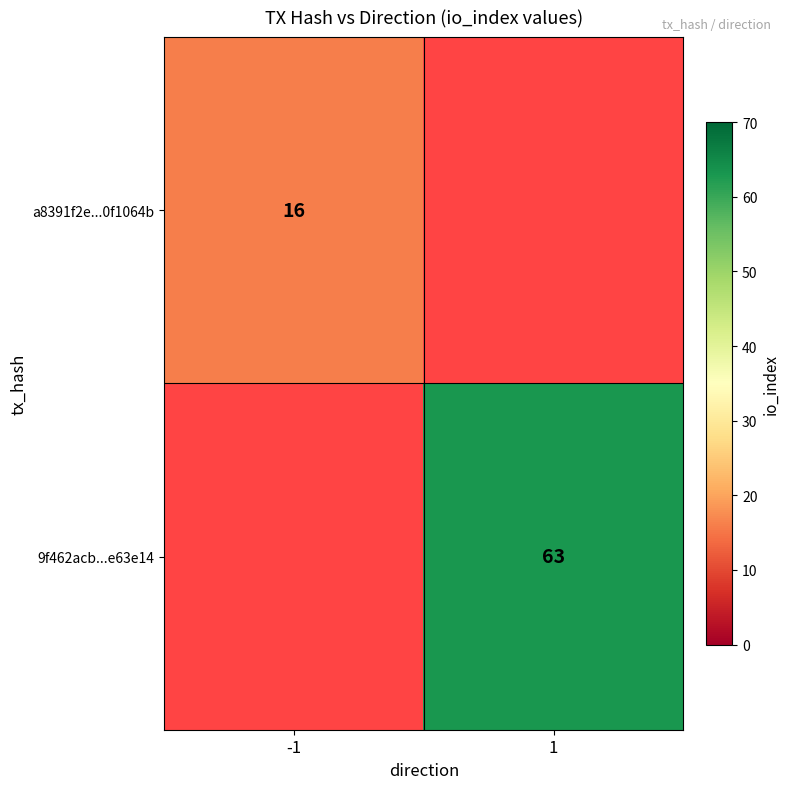

True or false: 9f462acb...e63e14 has a value of 111.7 at 1.

False